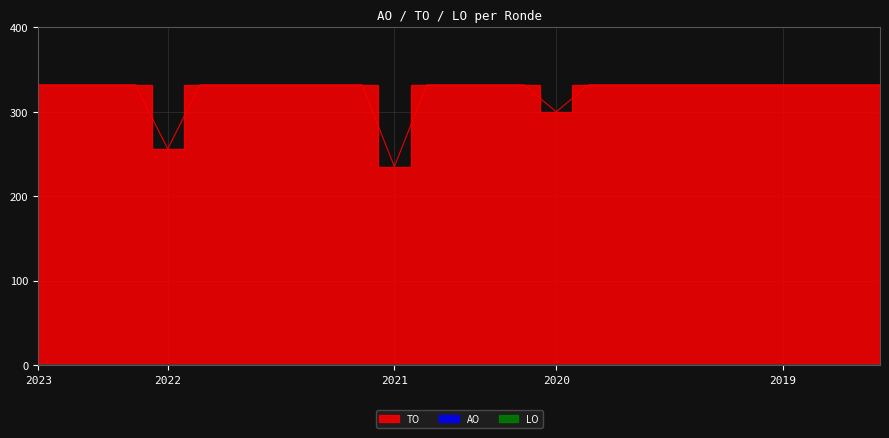

What is the sum of the TO values at 2019 1ste aanpassing goedgekeurd and 2023 Opmaak goedgekeurd?

664